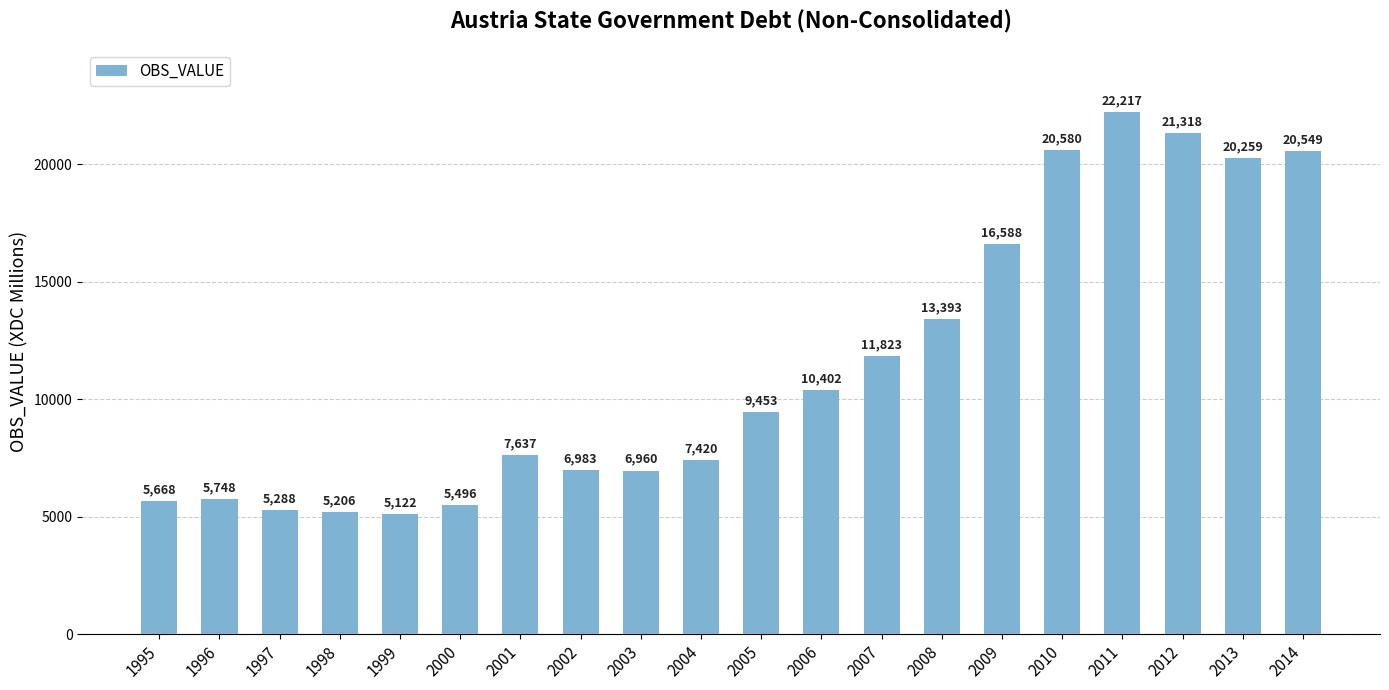

What is the approximate value at 2009, to the nearest 100?

16600